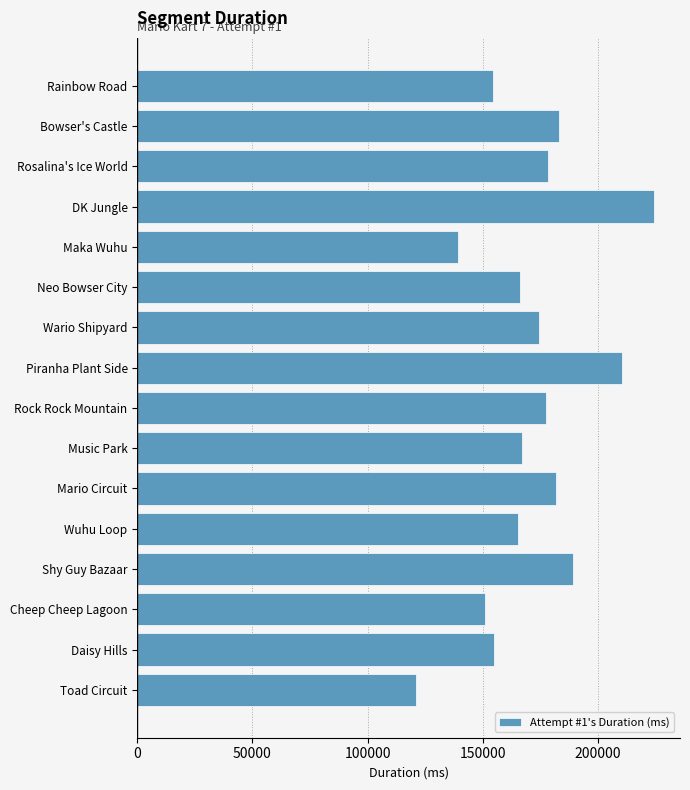

Is it true that the value at Shy Guy Bazaar is 258127?

False